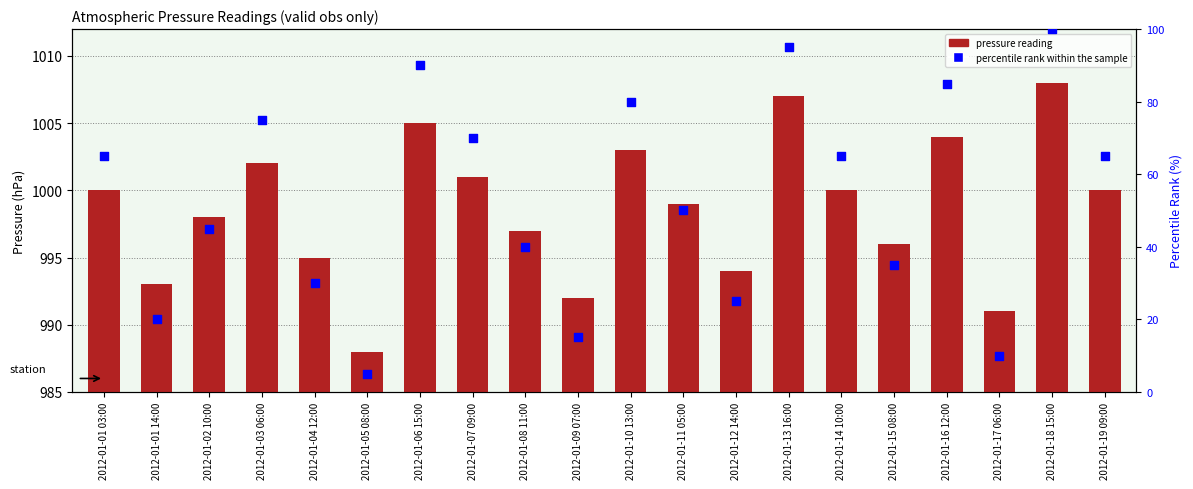

Which series contains the lowest Y value?

pressure reading